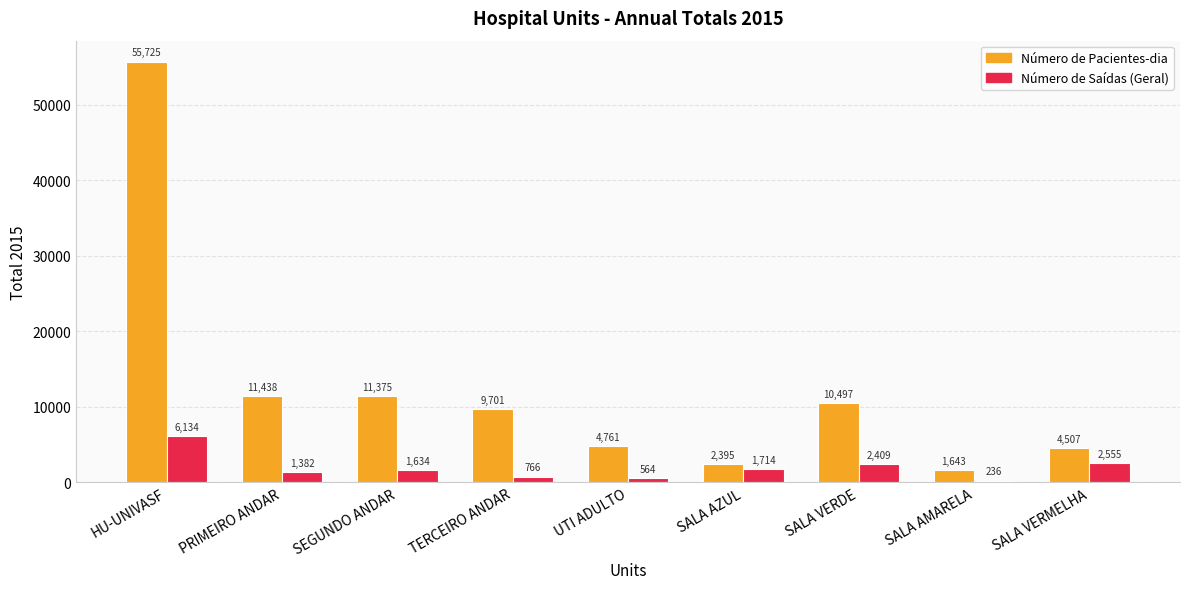

Which category has the highest value in the Número de Pacientes-dia series?

HU-UNIVASF